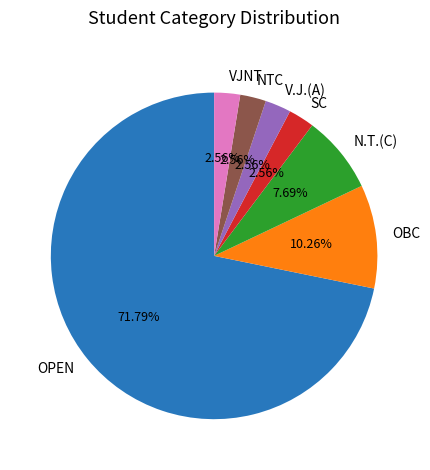

To the nearest percent, what is the difference between the largest and smallest slice percentages?

69%